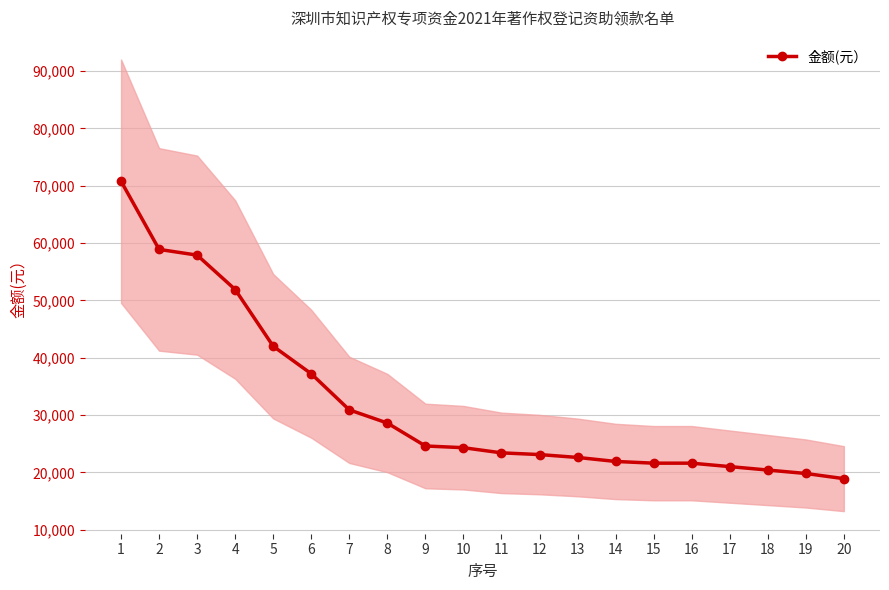

How many values exceed 24300?

9